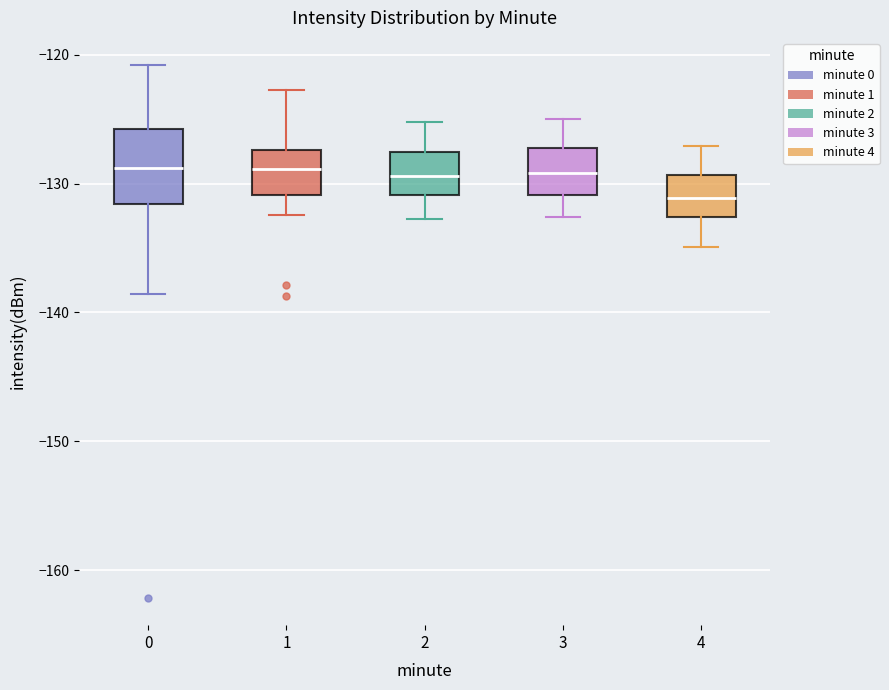

Which box is the tallest, from its lower edge to its upper edge?

0